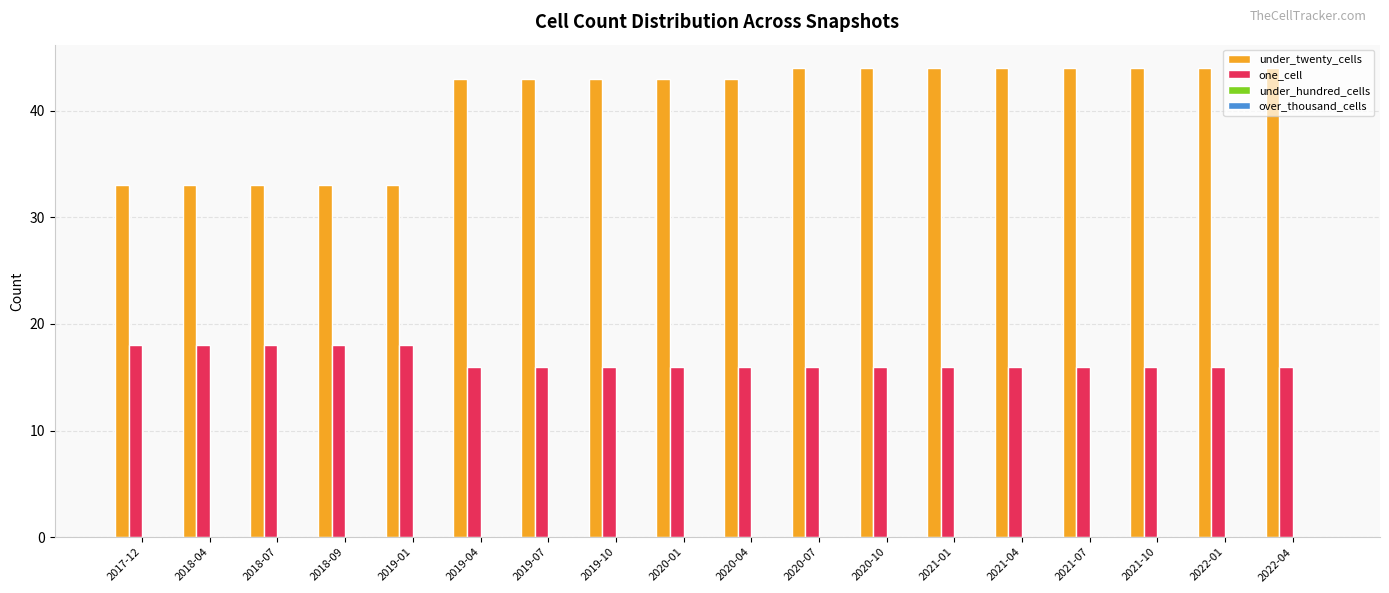

What is the value of the one_cell bar at the 3rd from the left?

18